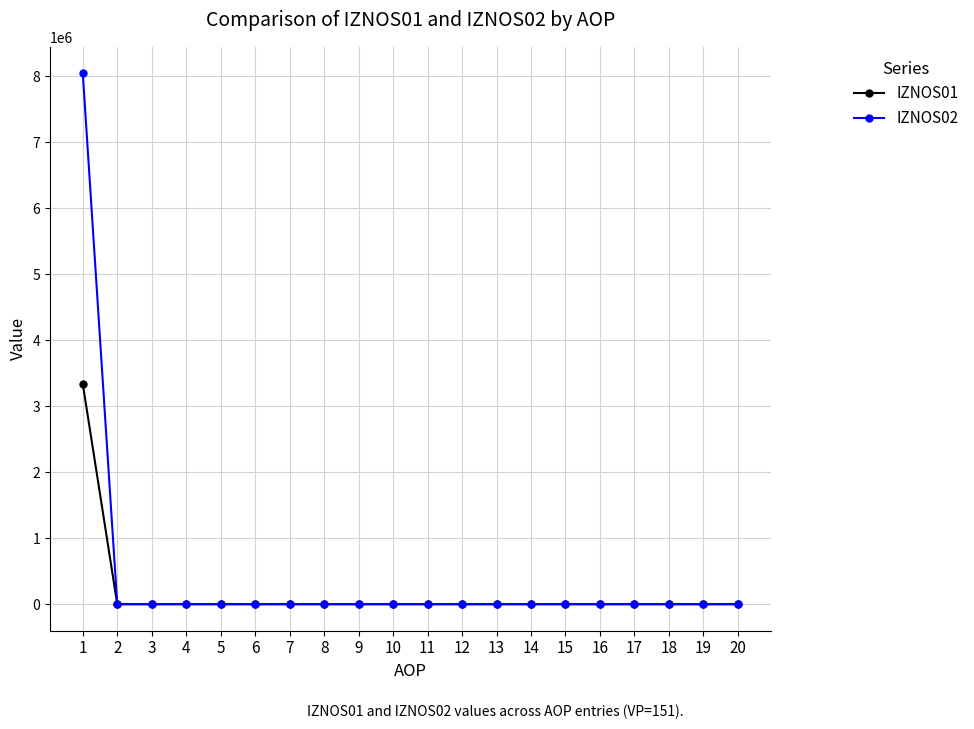

Rank the series by their maximum value, from highest to lowest.

IZNOS02, IZNOS01